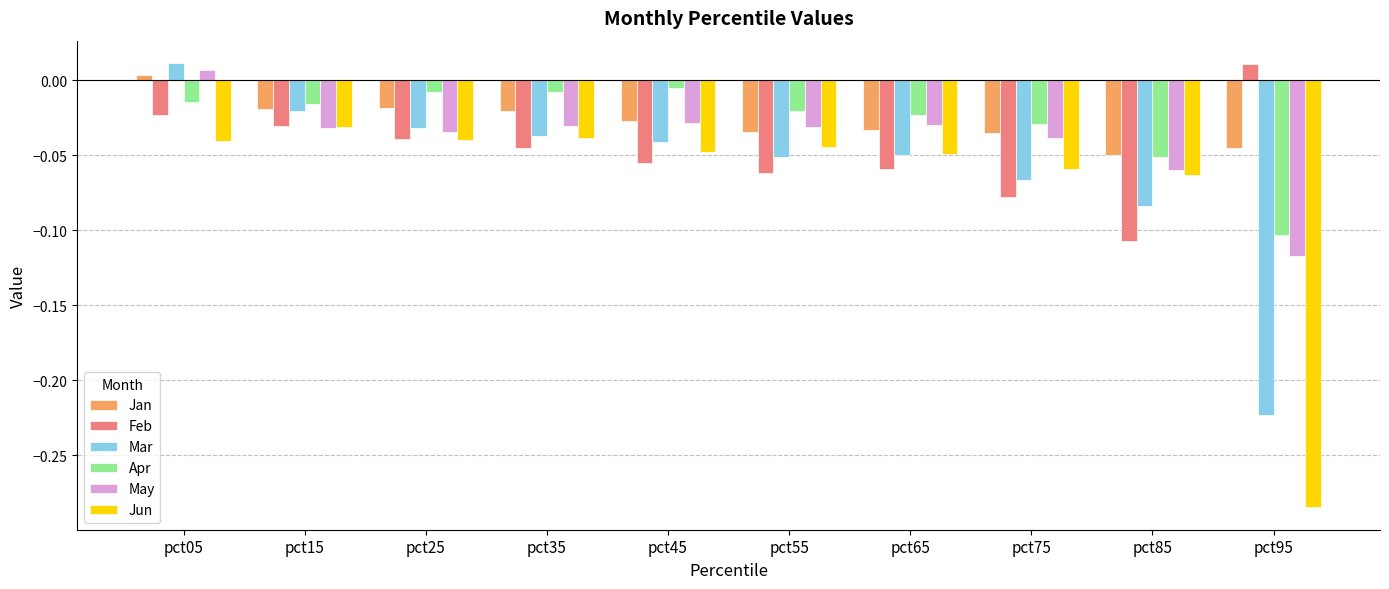

At which category is the sum across all series the highest?

pct05